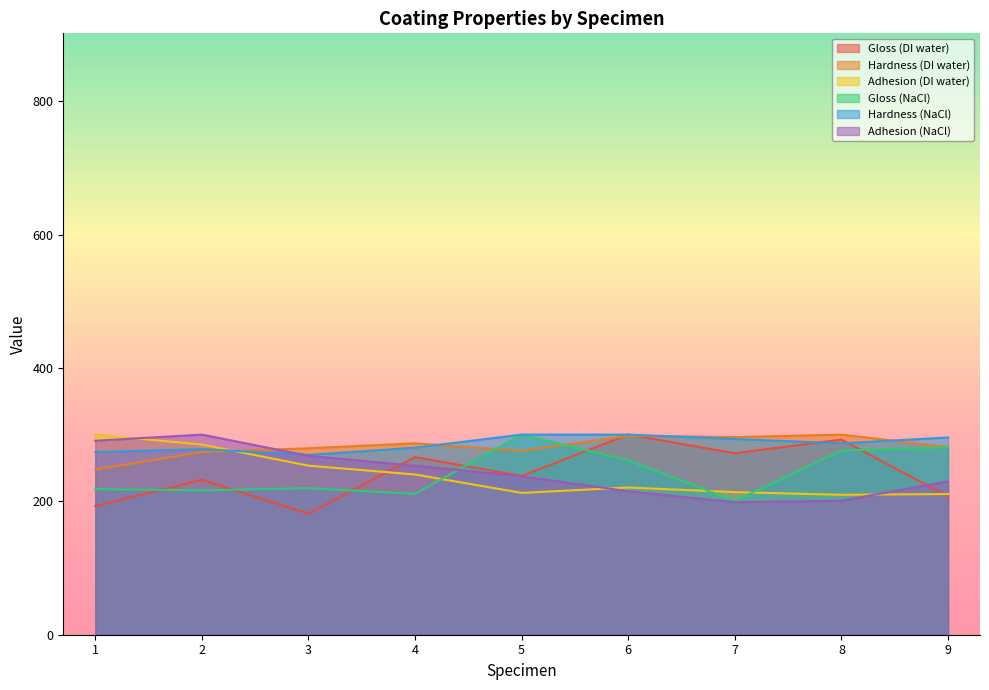

The value of Adhesion (NaCl) at 5 is 237.6. True or false?

True